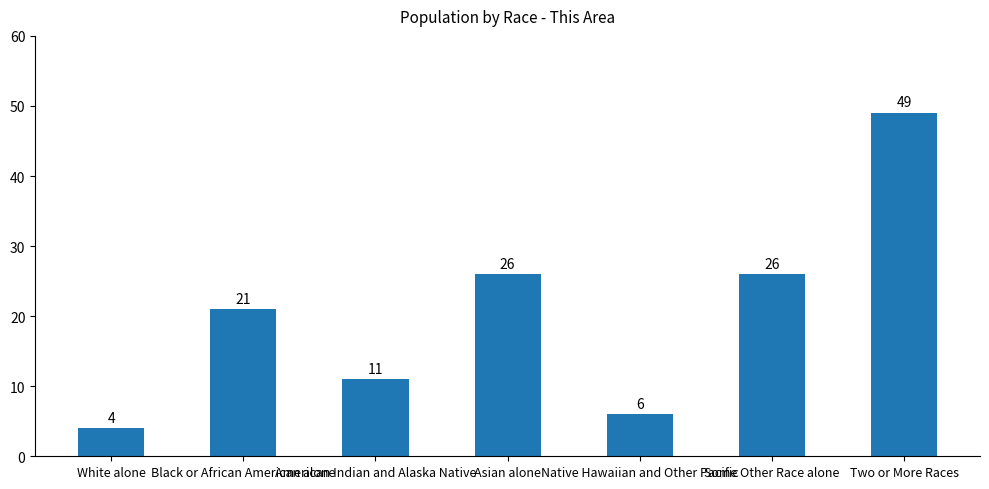

What is the sum of all values?

143